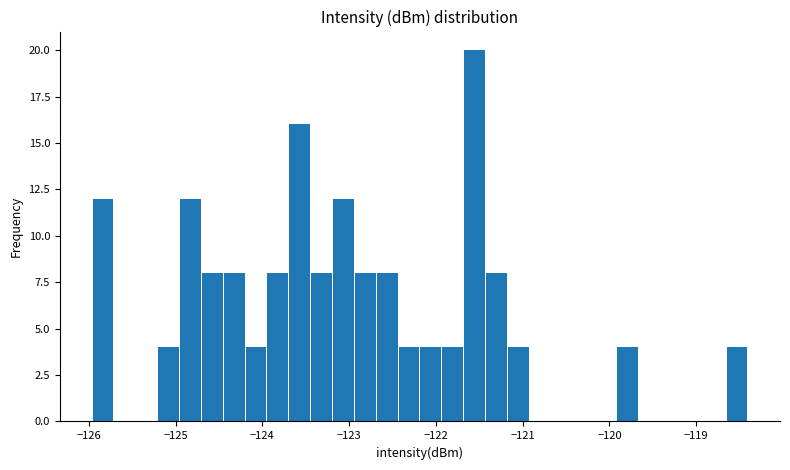

Around what value on the x-axis is the tallest bar? Give the approximate position of its centre, as read against the axis.

-121.6